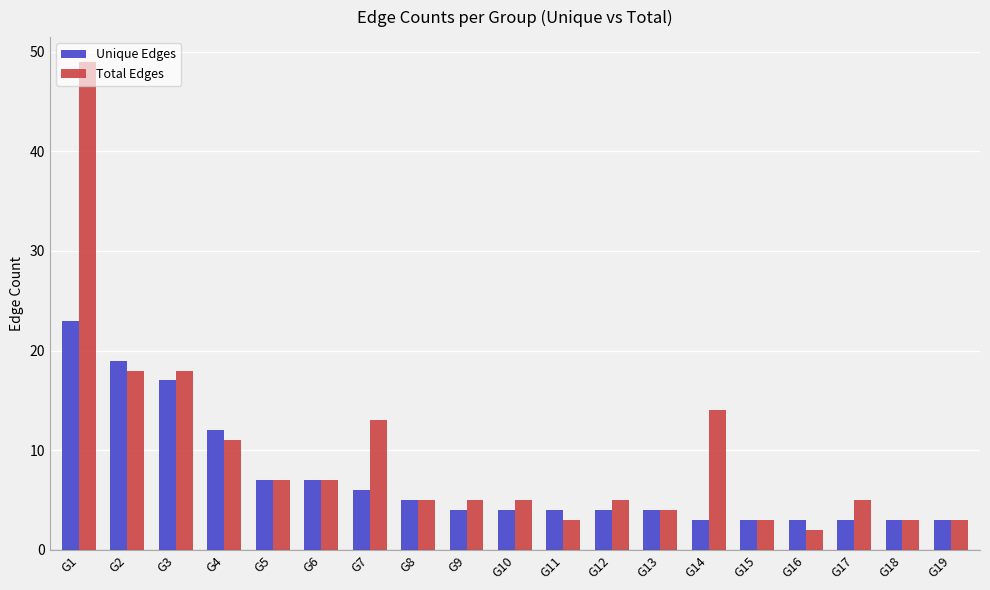

The value of Unique Edges at G1 is 40. True or false?

False